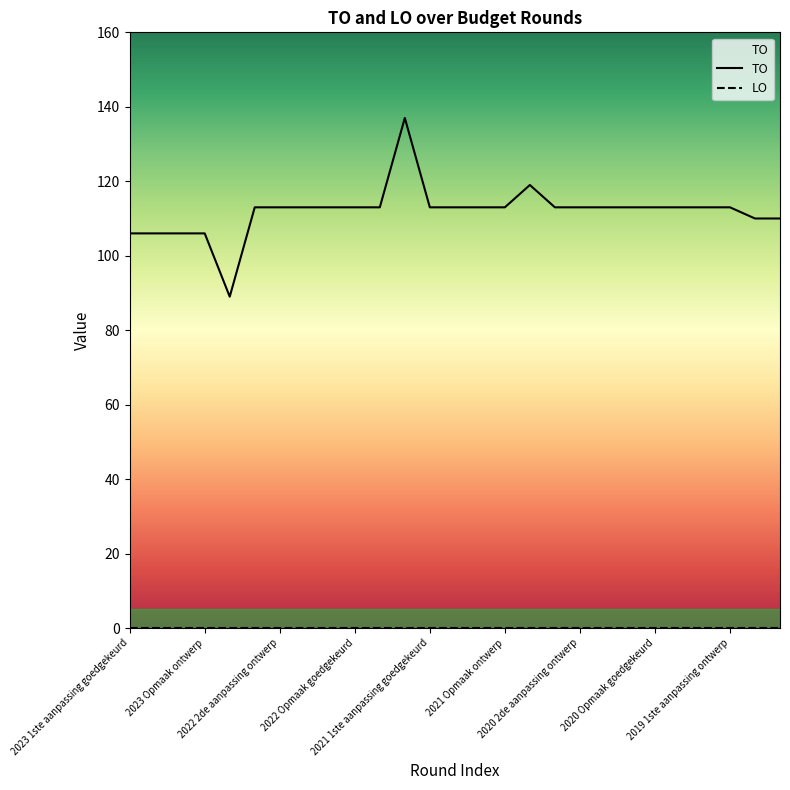

What is the value of the 24th point from the left?

113